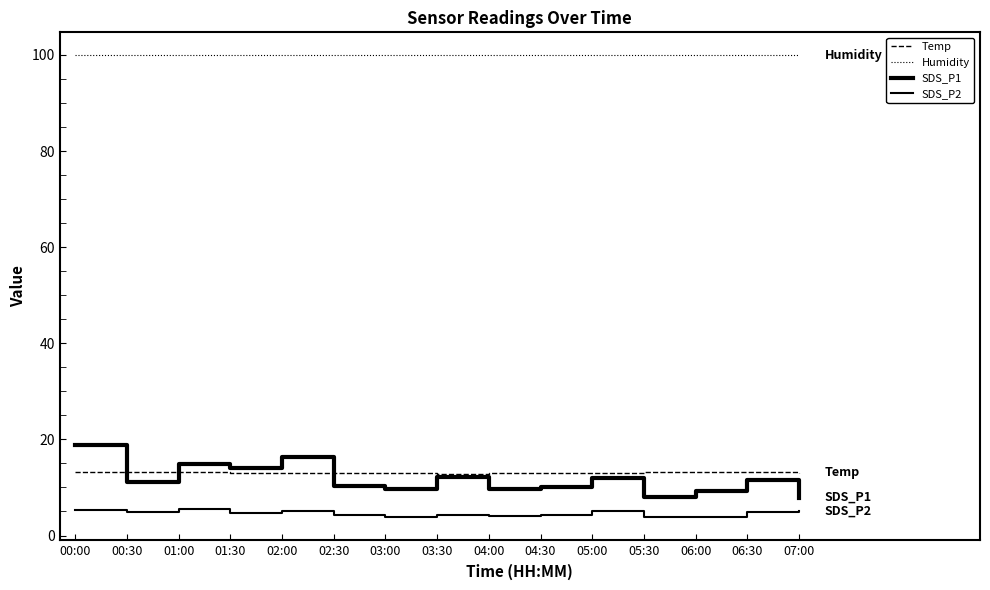

What is the label of the 12th point from the right?

01:30